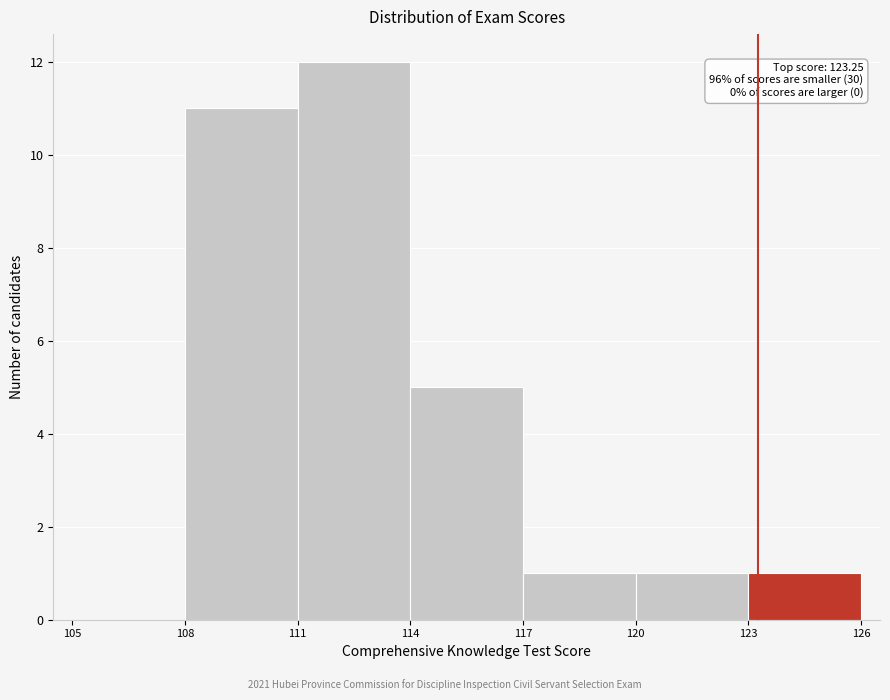

Over which range of the x-axis is the bar tallest?

111 to 114